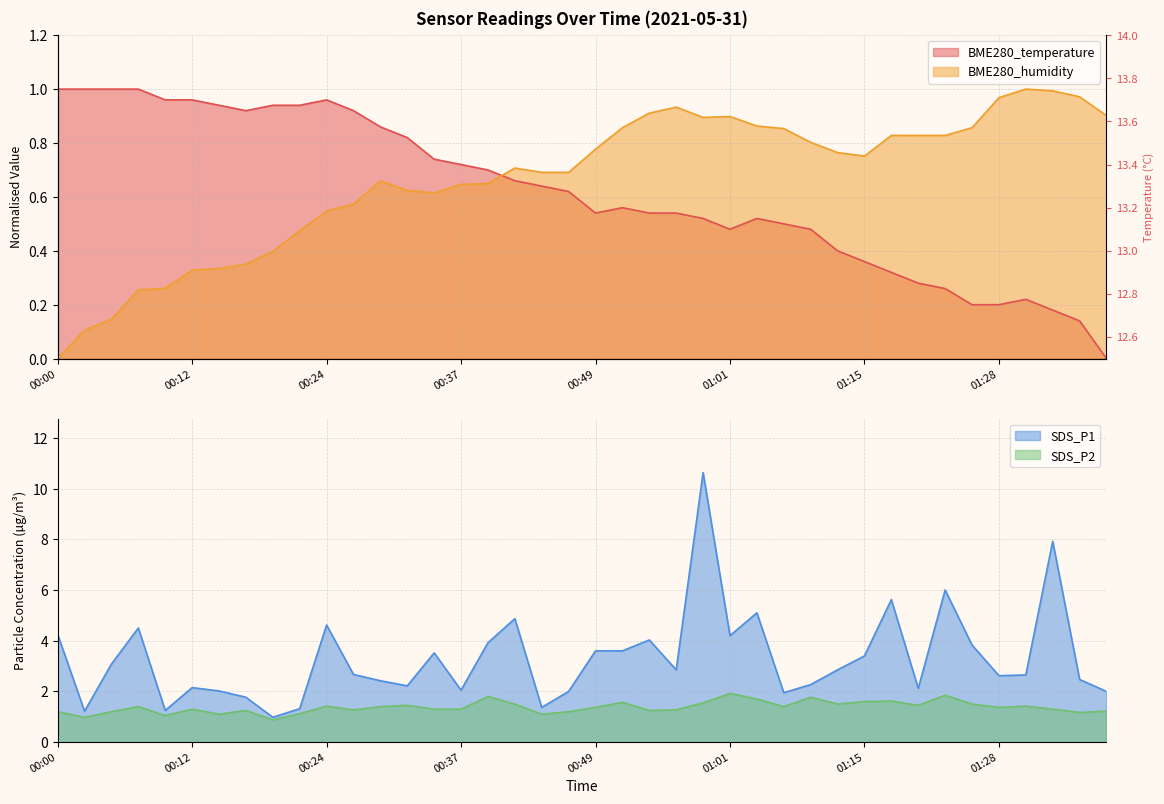

At which category does the chart reach its peak across all series?

00:59